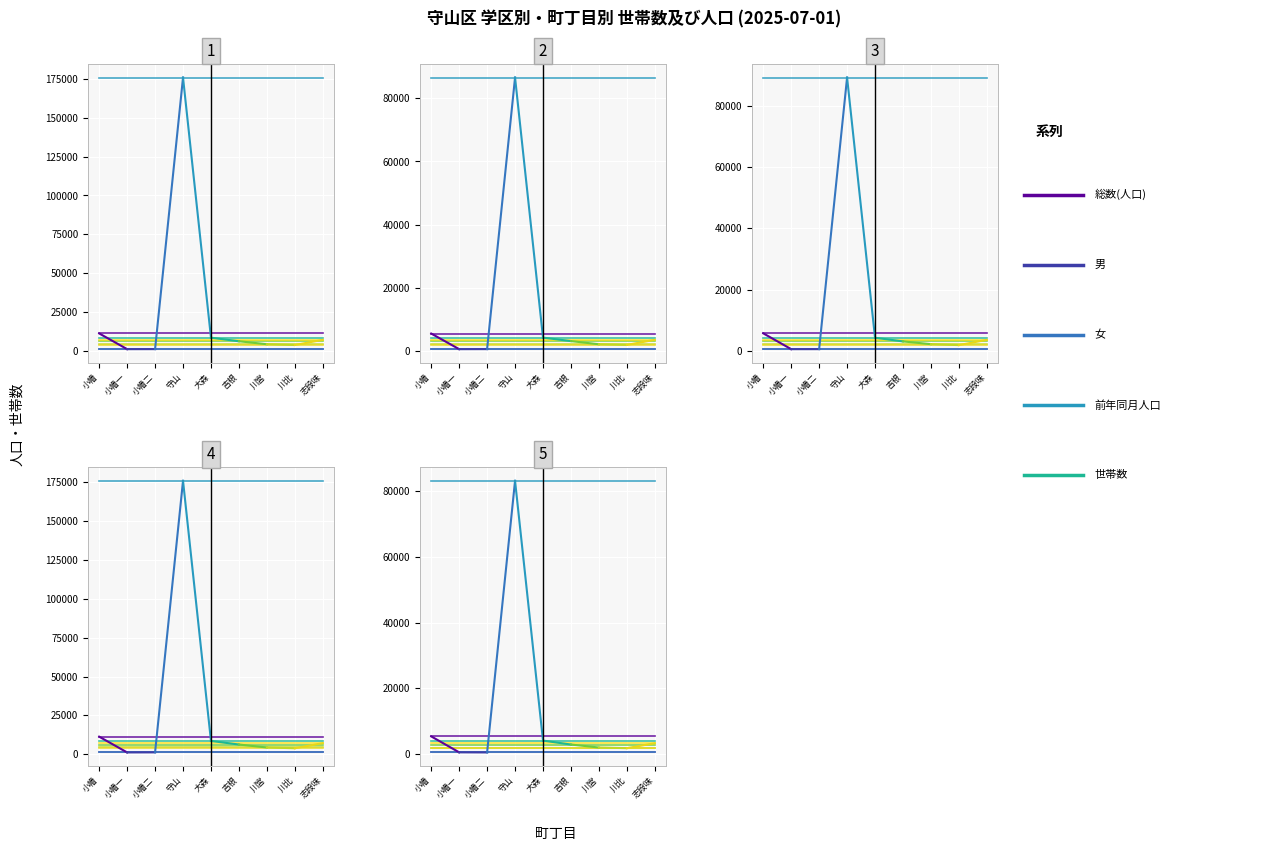

Does the chart display data point markers on the line(s)?

No